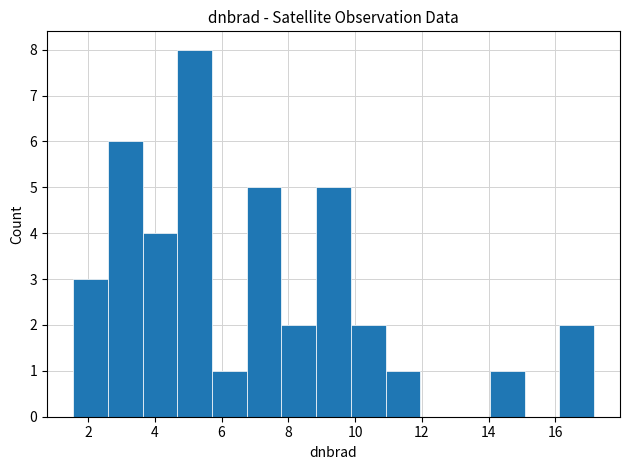

Reading left to right, list every bar in this chart as the range it spans on the x-axis followed by its height. Neither the bar edges nor the heights are printed on the chart, so give them approximately, as read against the axes.

1.6 to 2.6: 3
2.6 to 3.6: 6
3.6 to 4.6: 4
4.6 to 5.8: 8
5.8 to 6.8: 1
6.8 to 7.8: 5
7.8 to 8.8: 2
8.8 to 9.8: 5
9.8 to 11.0: 2
11.0 to 12.0: 1
12.0 to 13.0: 0
13.0 to 14.0: 0
14.0 to 15.0: 1
15.0 to 16.2: 0
16.2 to 17.2: 2